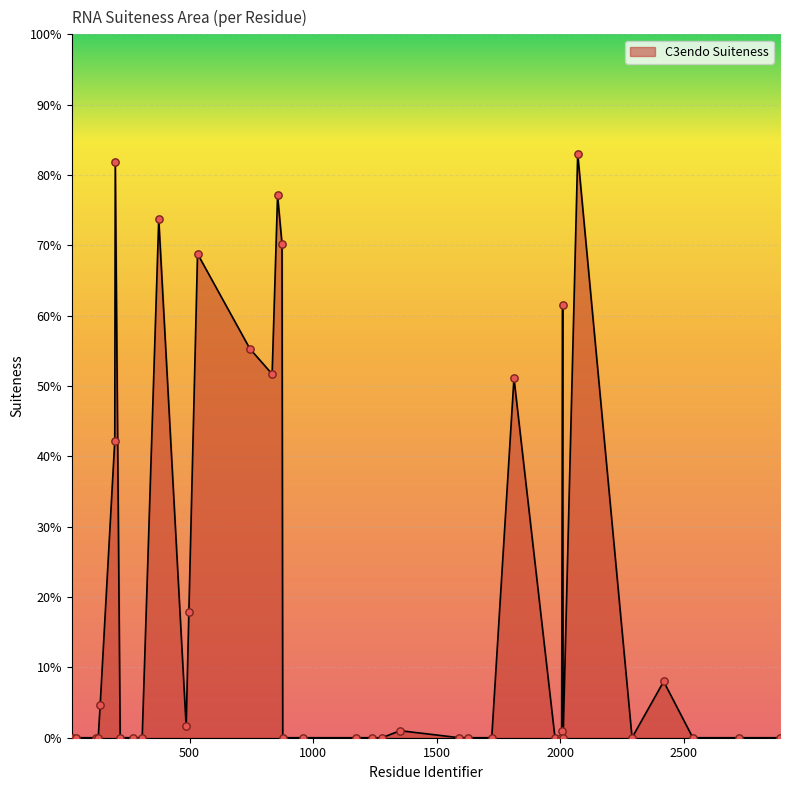

Is this an area chart (filled region under the line)?

Yes